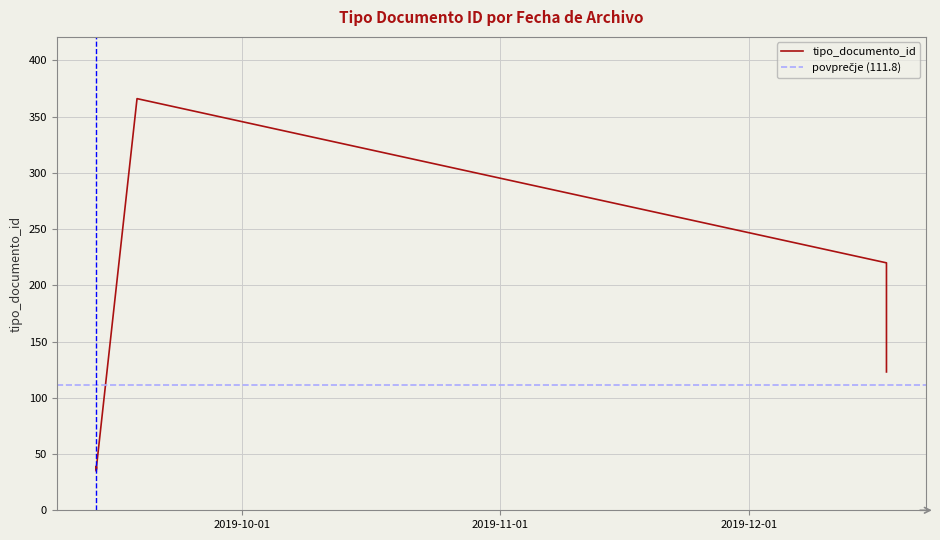

How many data points does each series have?

8